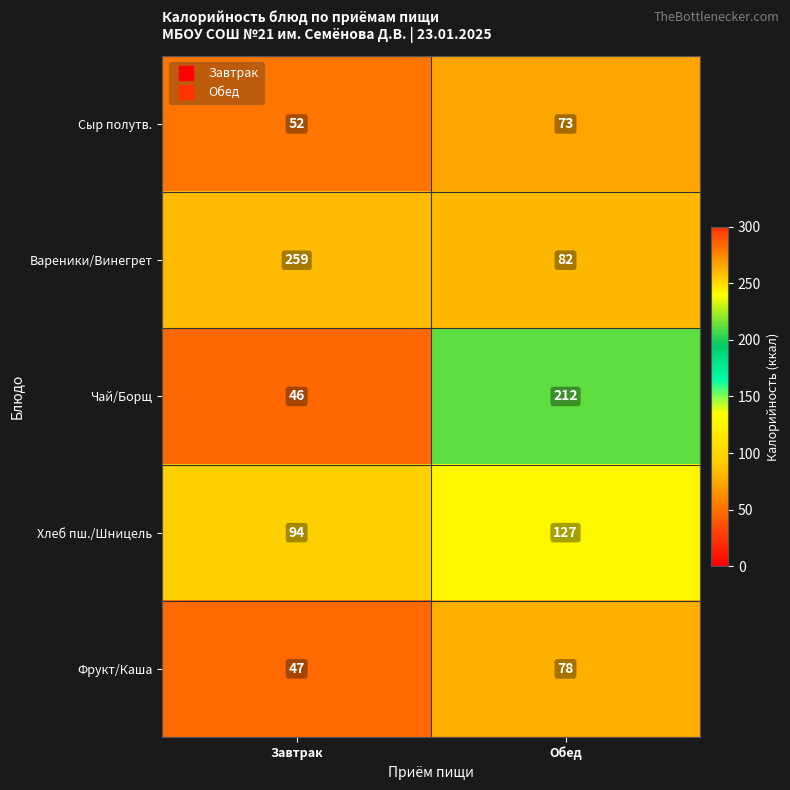

Reading left to right, what are all the values shown in this chart?

Сыр полутв.: 52	73
Вареники/Винегрет: 259	82
Чай/Борщ: 46	212
Хлеб пш./Шницель: 94	127
Фрукт/Каша: 47	78